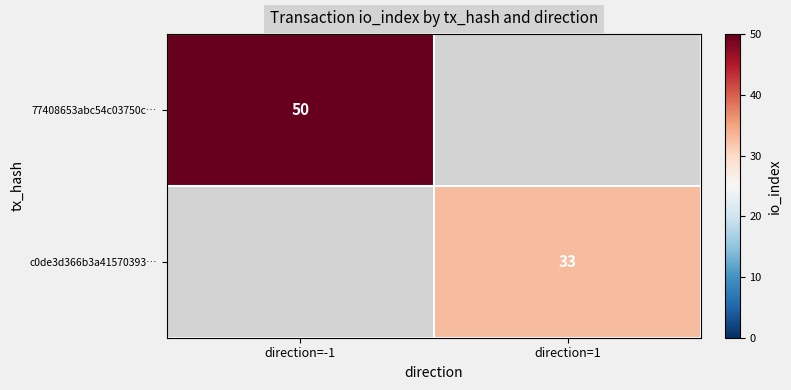

What is the greatest value displayed?

50